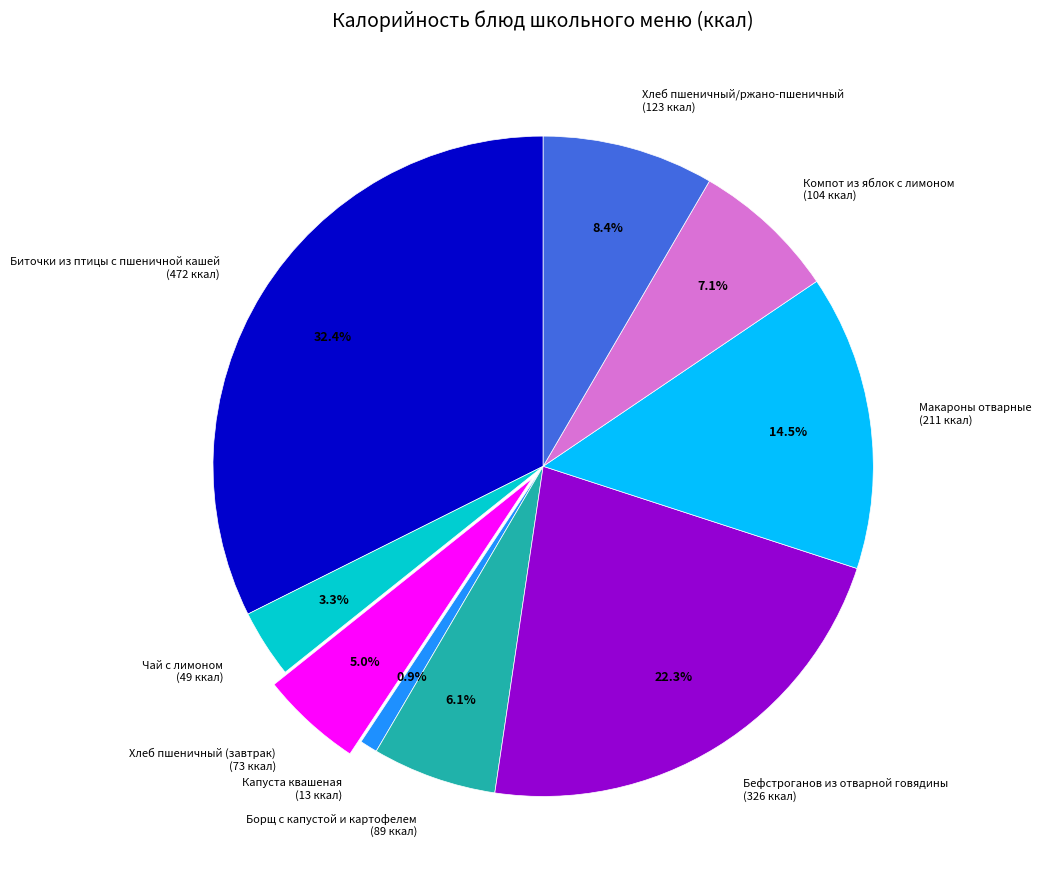

To the nearest percent, what is the difference between the largest and smallest slice percentages?

32%